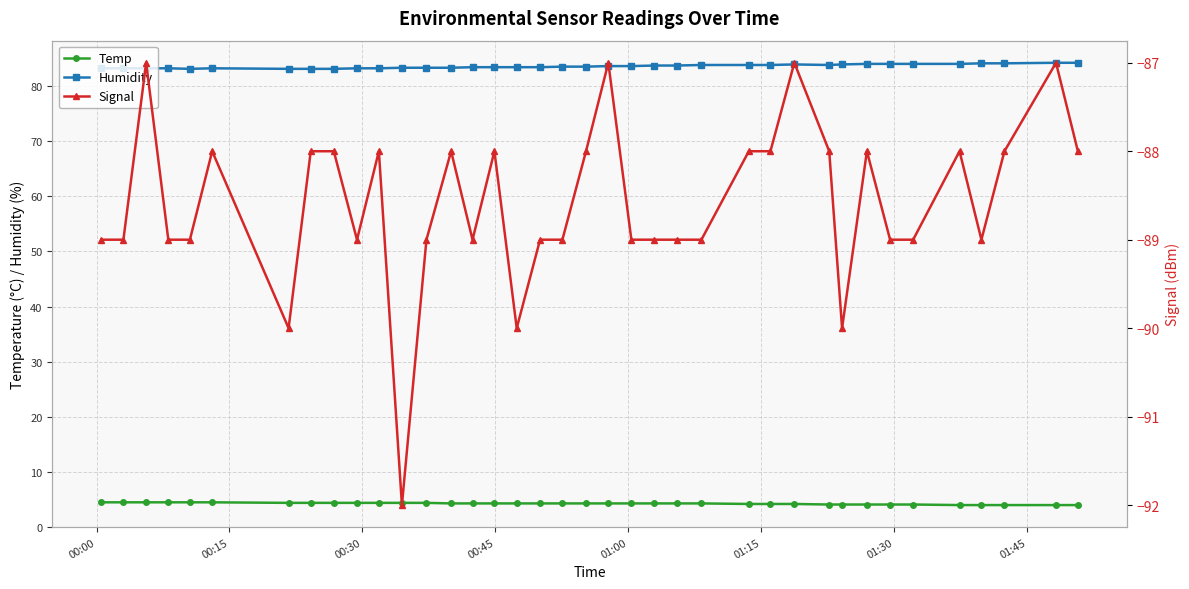

Rank the series by their average value, from lowest to highest.

Signal, Temp, Humidity